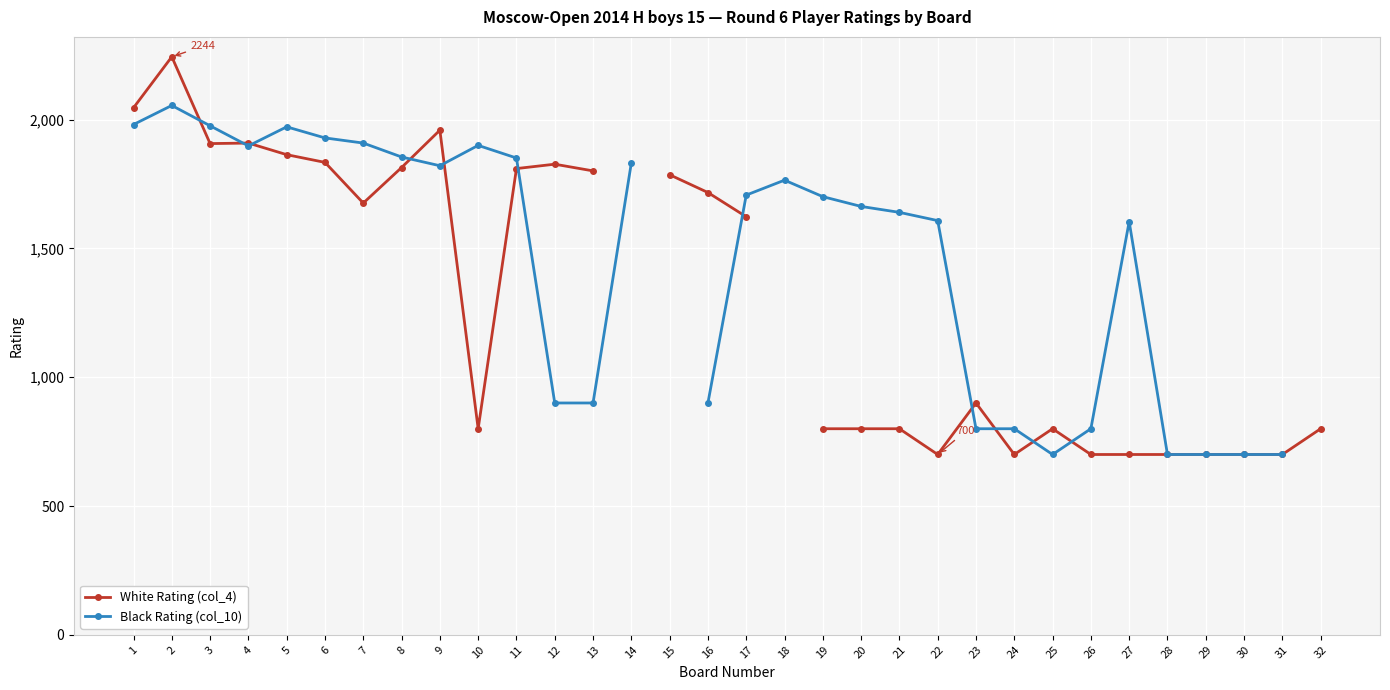

How many series are shown in this chart?

2